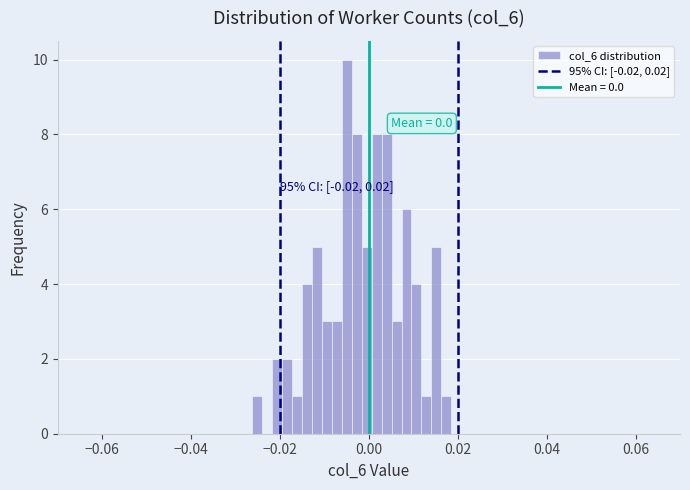

Around what value on the x-axis is the tallest bar? Give the approximate position of its centre, as read against the axis.

-0.004